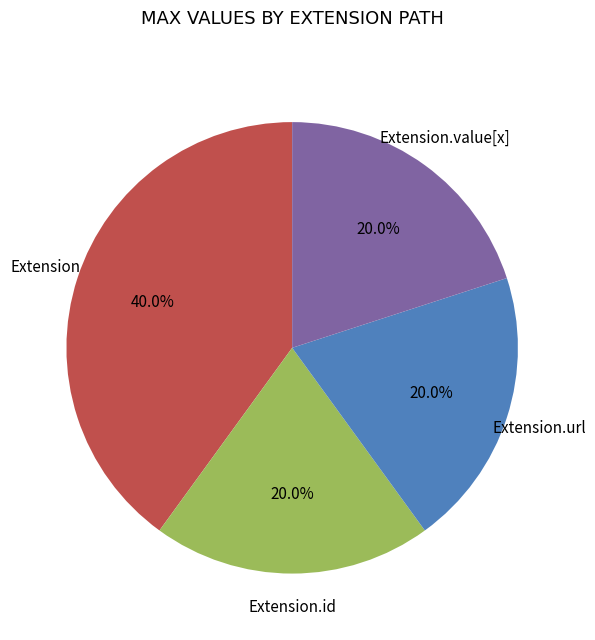

Is there a majority slice in this chart?

No